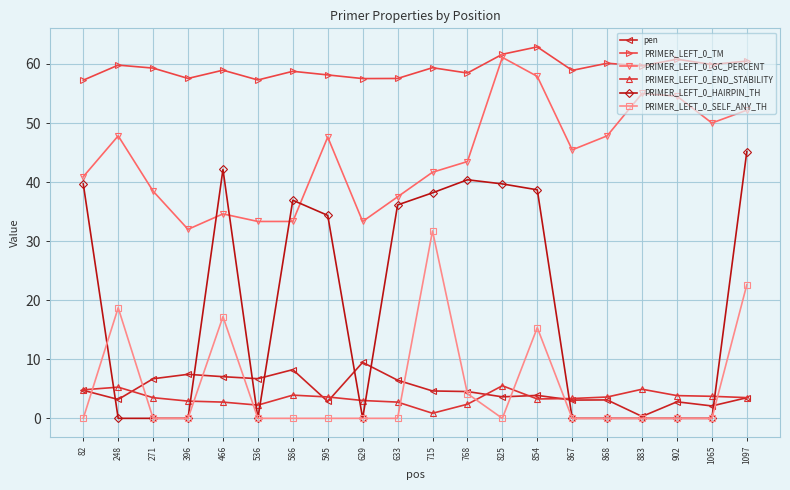

True or false: PRIMER_LEFT_0_GC_PERCENT and PRIMER_LEFT_0_END_STABILITY intersect in this chart.

False